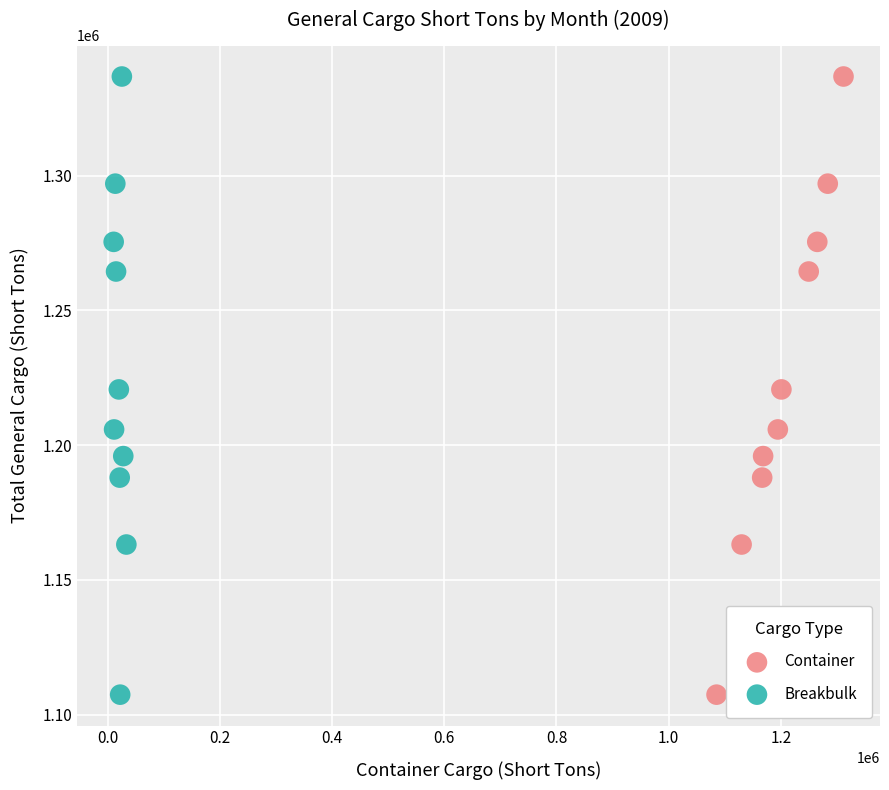

What are all the series names shown in the legend?

Container, Breakbulk